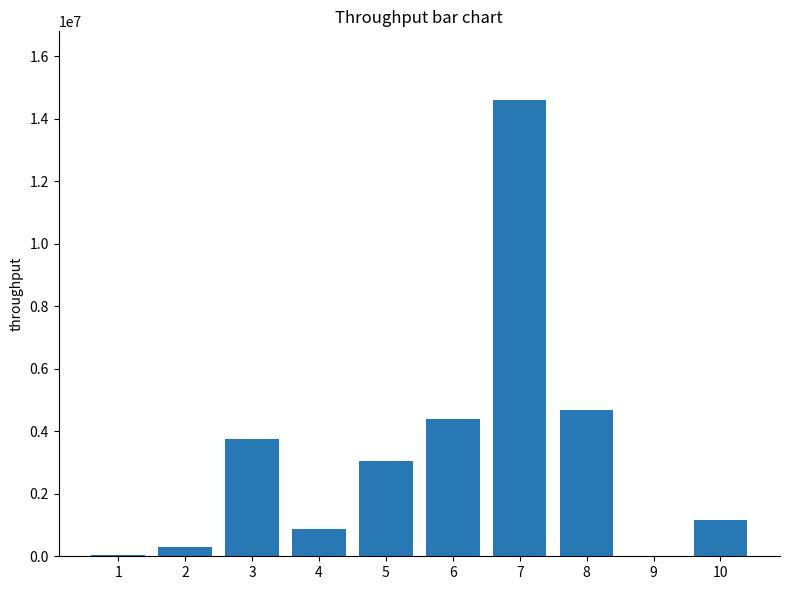

The value at 8 is 7766162.0. True or false?

False